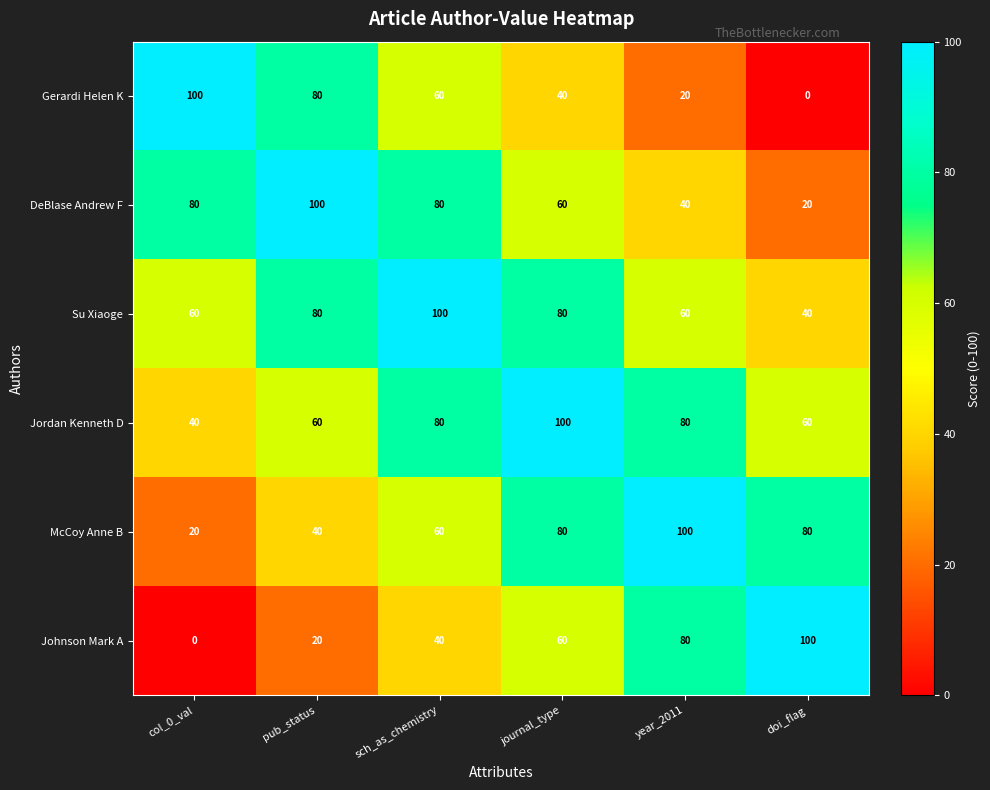

What is the highest value of the Jordan Kenneth D series?

100